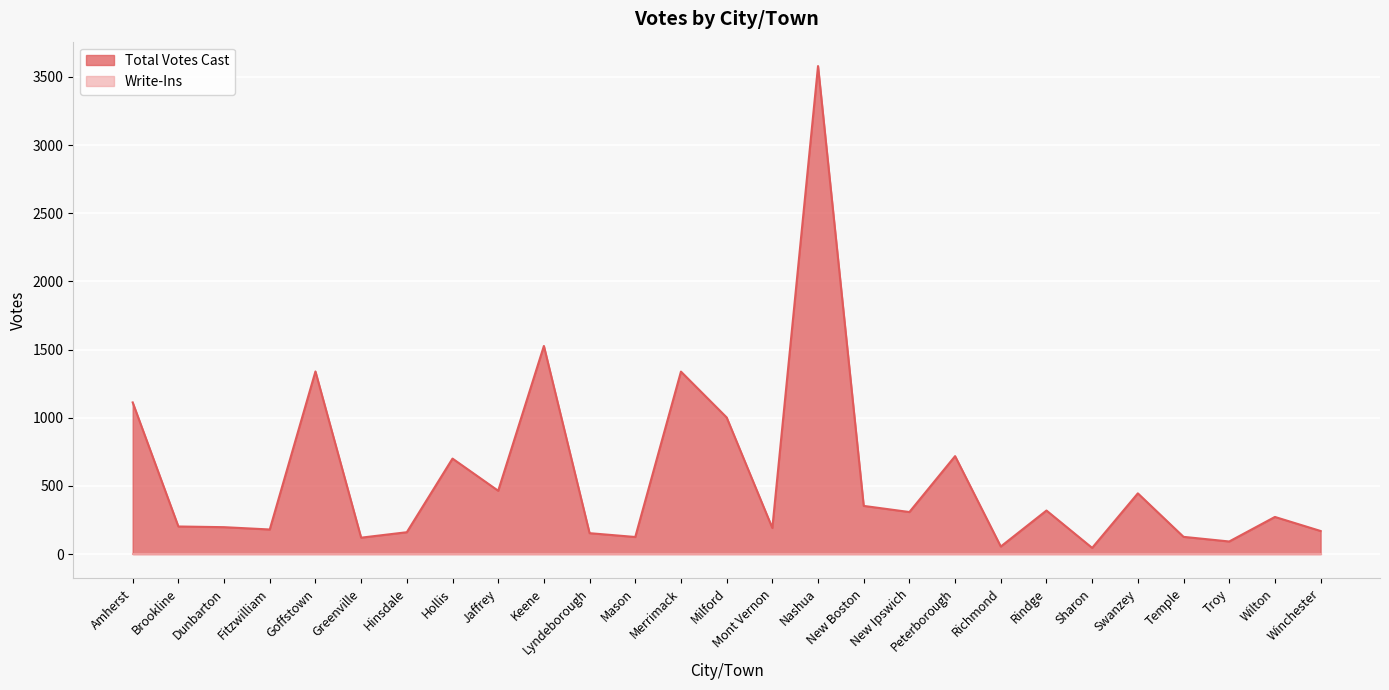

The chart shows a value of 3579 at Nashua. True or false?

True